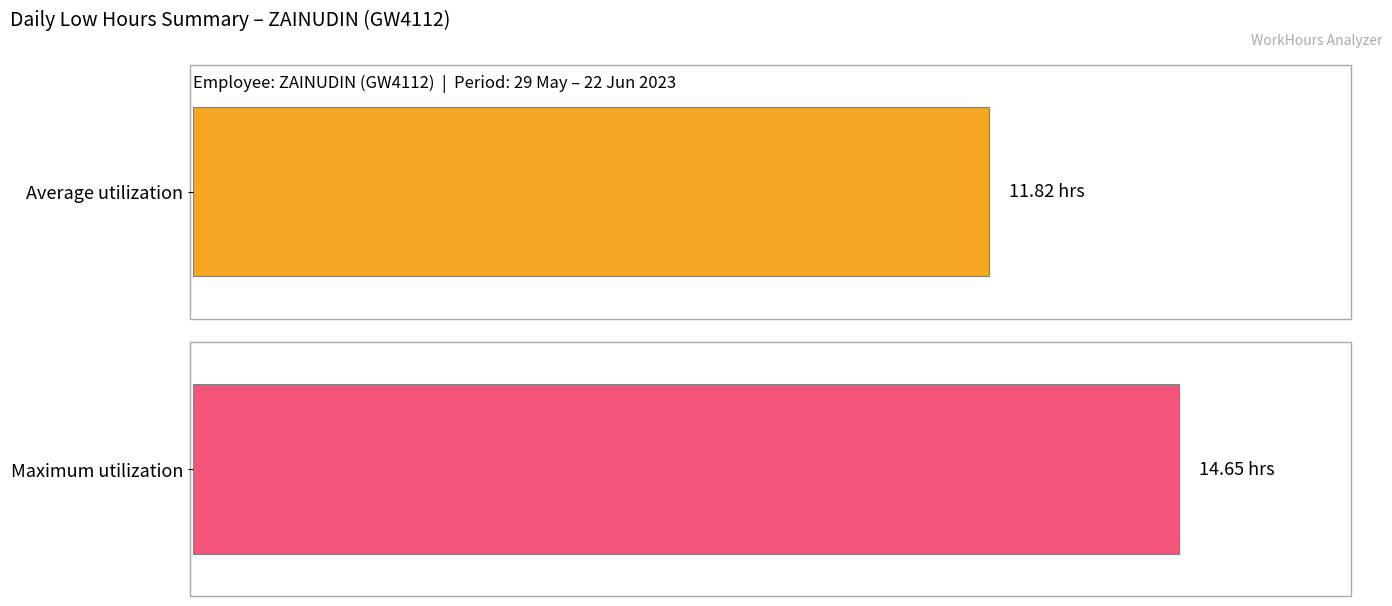

Is it true that the value at 30-Tue is 21.2?

False